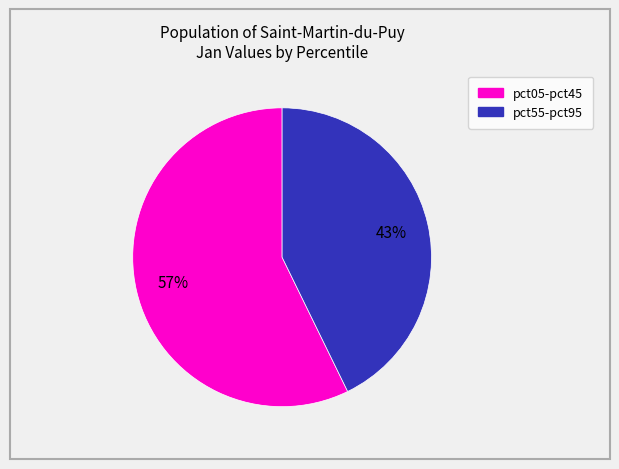

Count the number of slices in the pie.

2